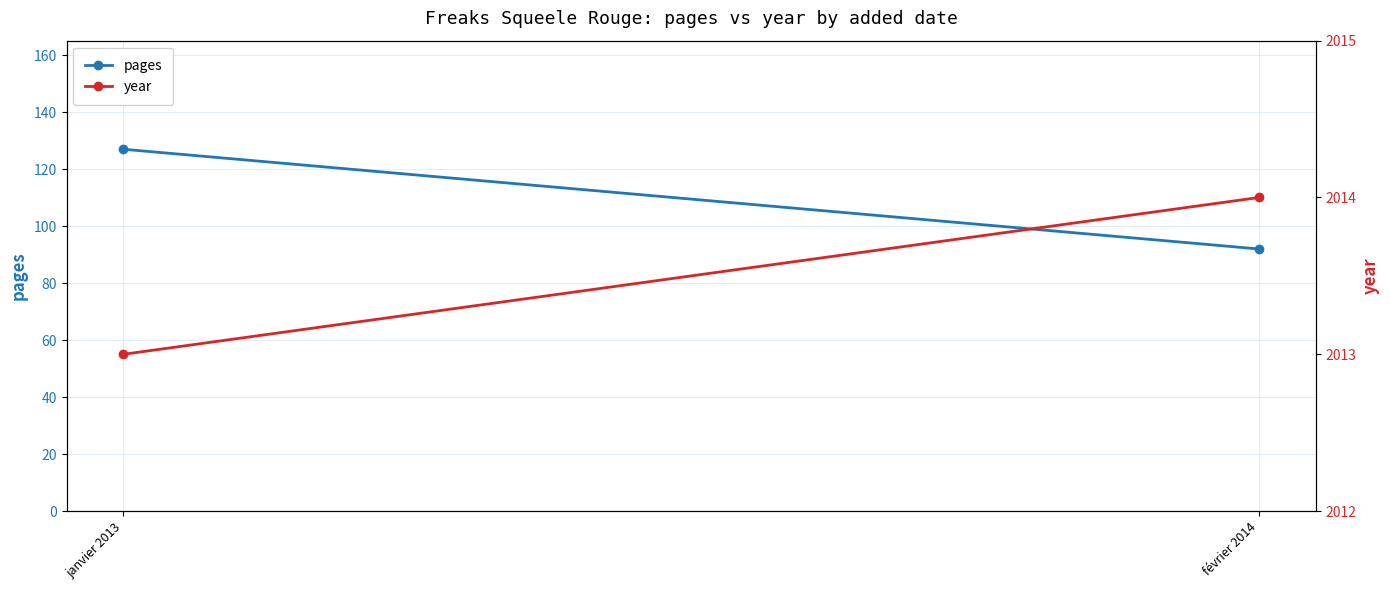

What is the maximum value shown in the chart?

2014